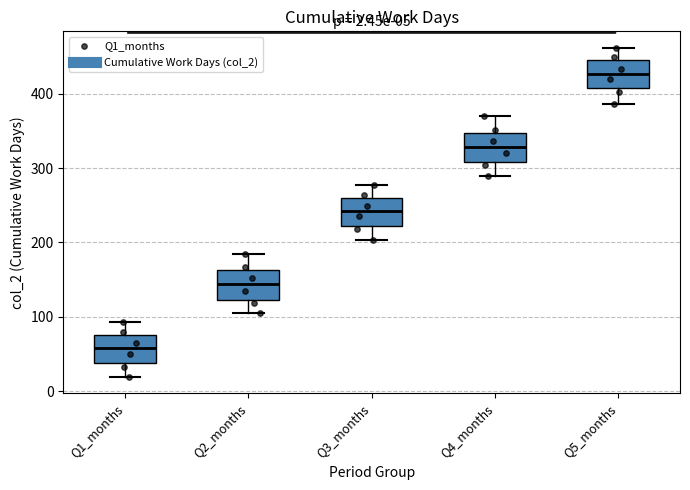

Which box's median line is the lowest?

Q1_months